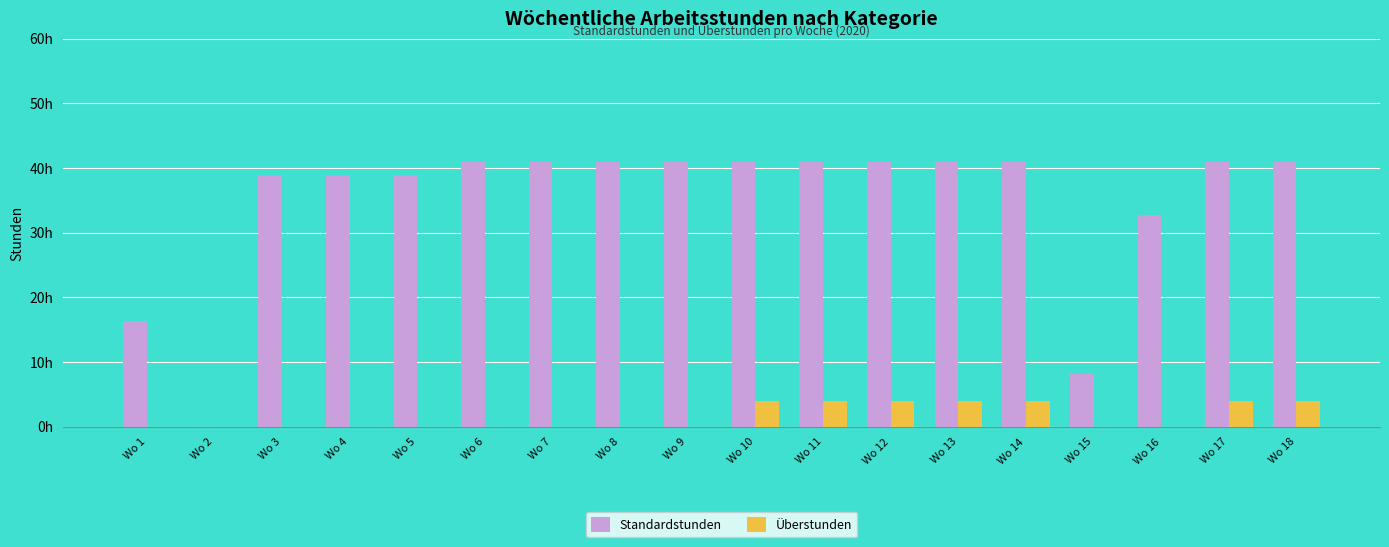

Are the bars horizontal?

No